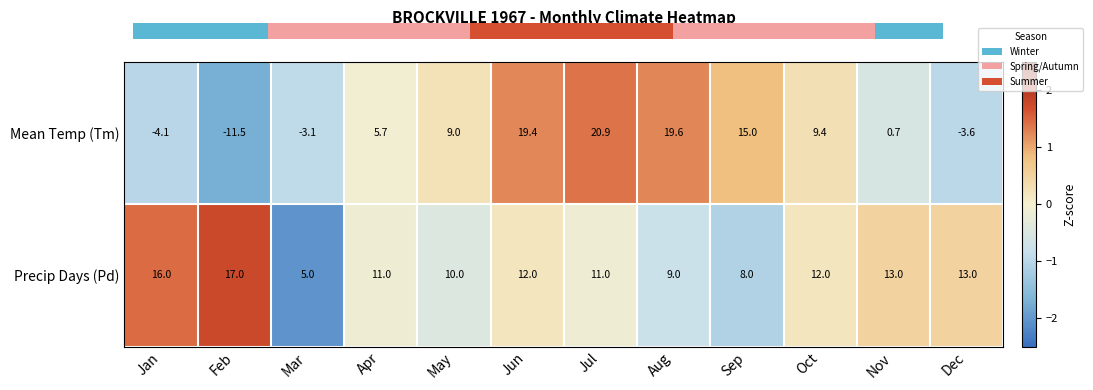

Reading right to left, transcribe all the data shown in this chart.

Mean Temp (Tm): -3.6	0.7	9.4	15.0	19.6	20.9	19.4	9.0	5.7	-3.1	-11.5	-4.1
Precip Days (Pd): 13.0	13.0	12.0	8.0	9.0	11.0	12.0	10.0	11.0	5.0	17.0	16.0